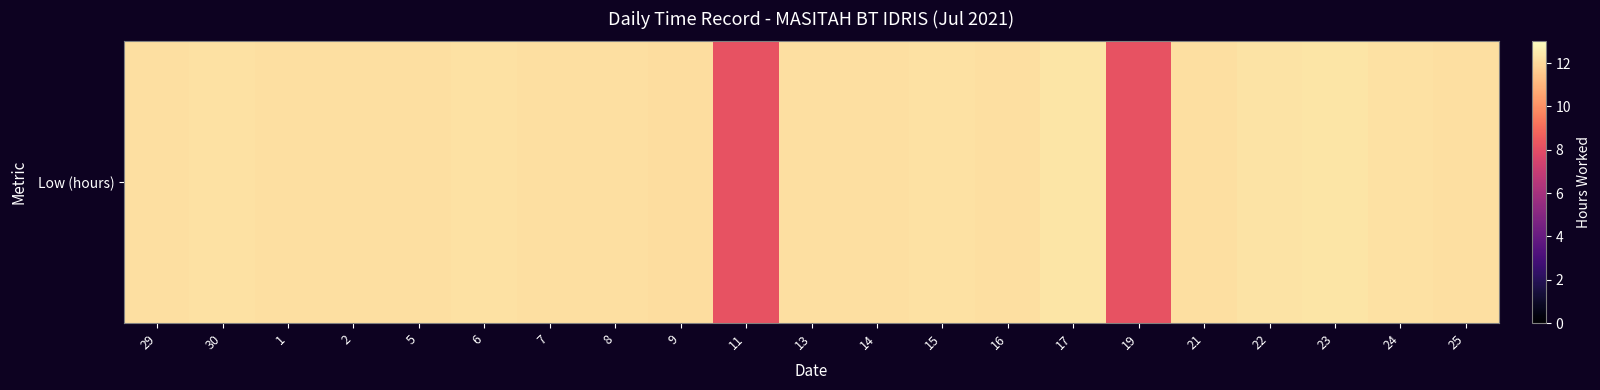

What is the ratio of the value at 1 to the value at 5?

1.0